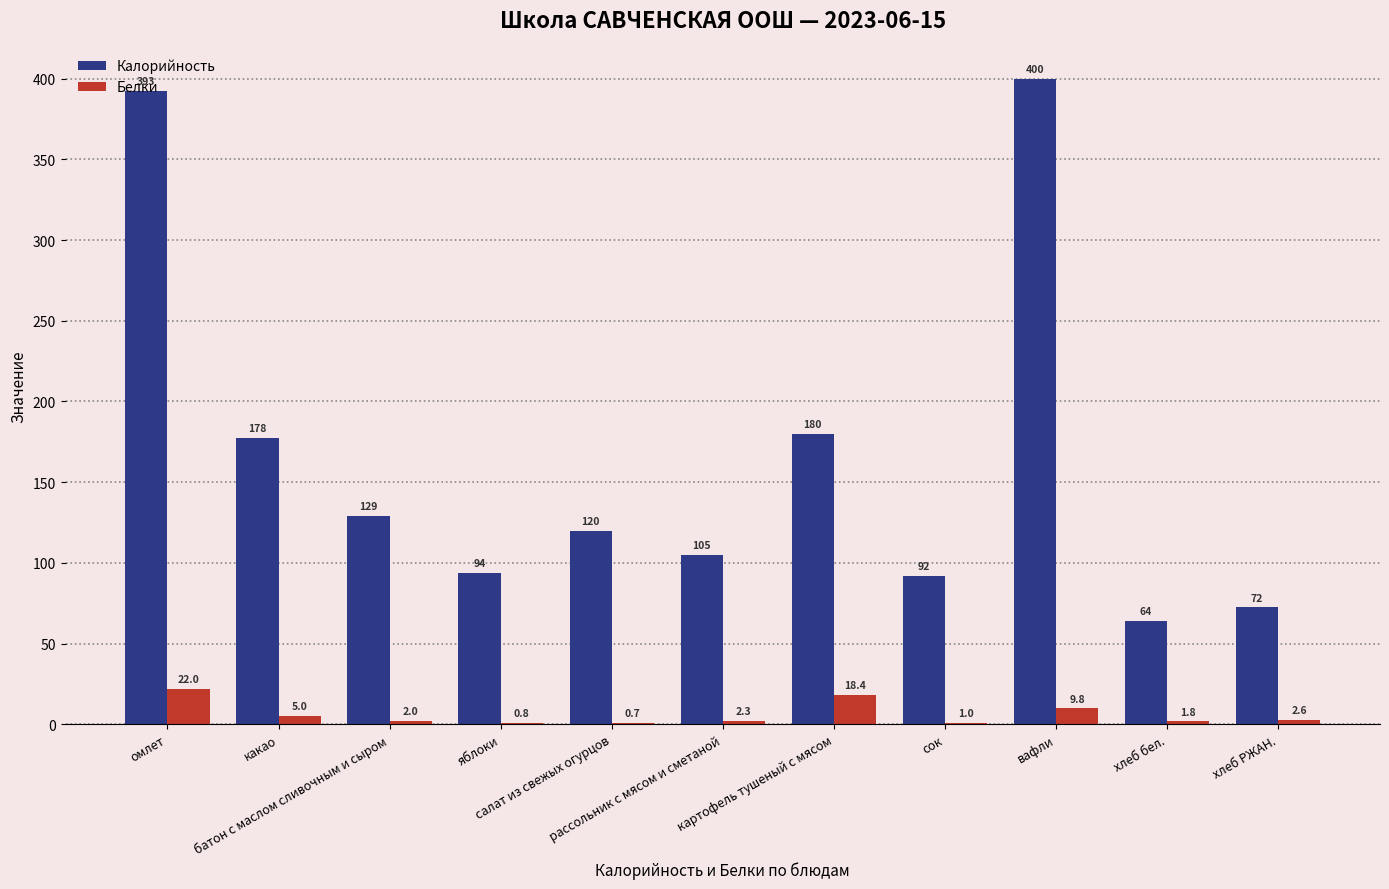

Read the Белки value at яблоки.

0.8